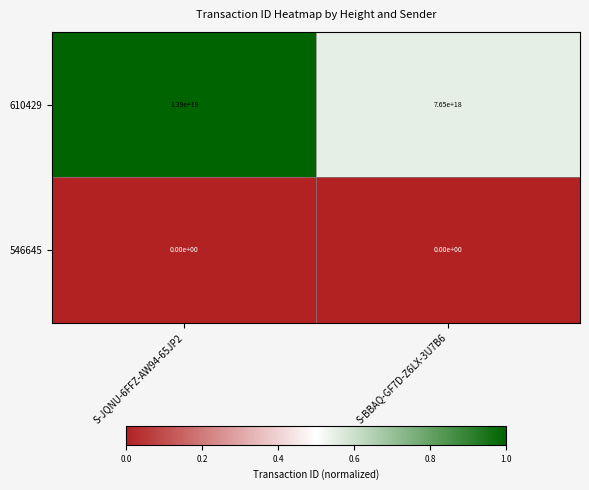

Is the value of 546645 at S-BBAQ-GF7D-Z6LX-3U7B6 greater than the value of 610429 at S-JQNU-6FFZ-AW94-65JP2?

No